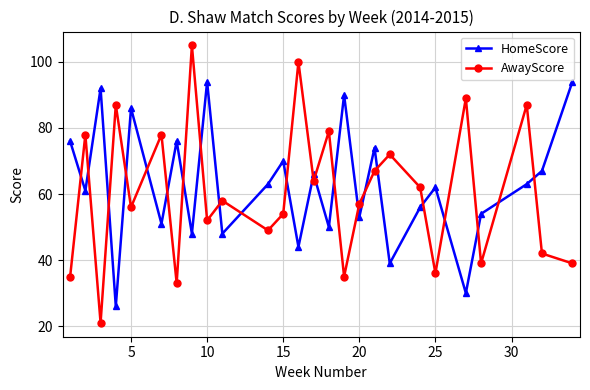

True or false: AwayScore and HomeScore cross at least once.

True